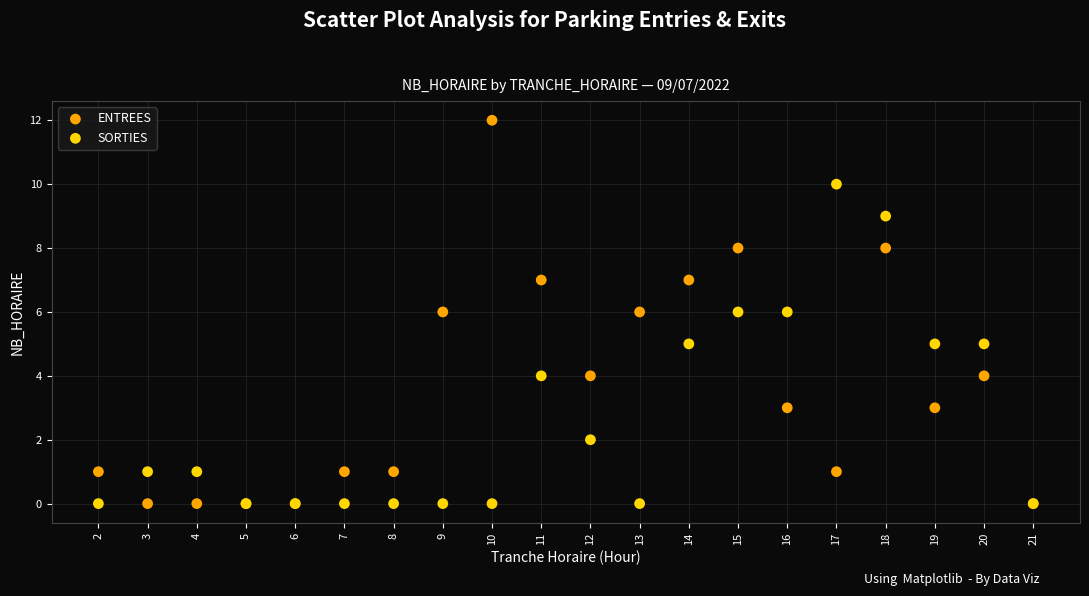

What is the X range (max minus min) for the scatter plot?

19